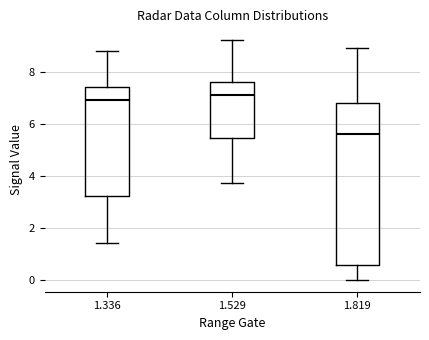

Which box's median line is the lowest?

1.819